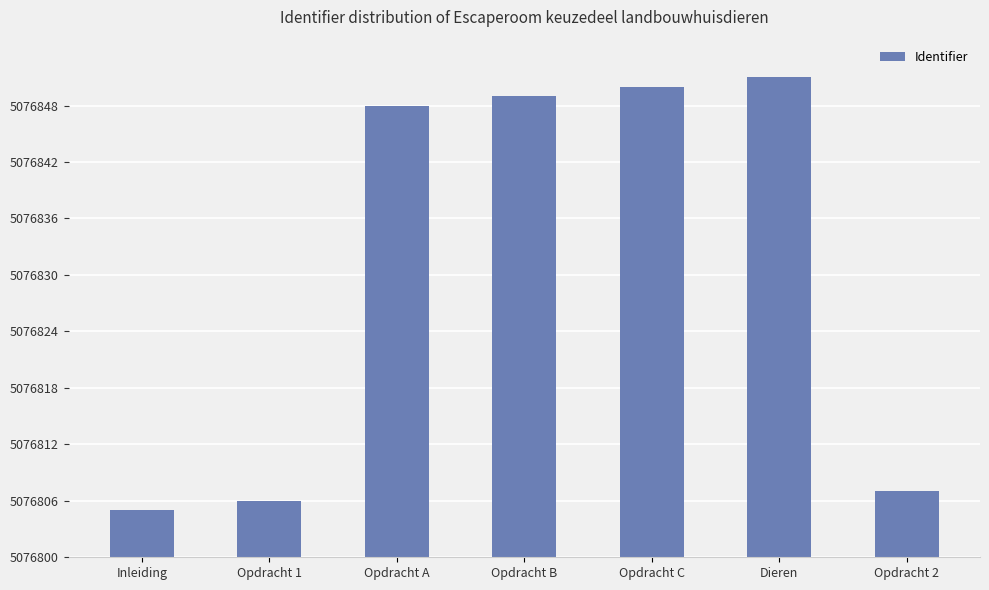

What is the approximate value at Opdracht C, to the nearest 5?

5076850